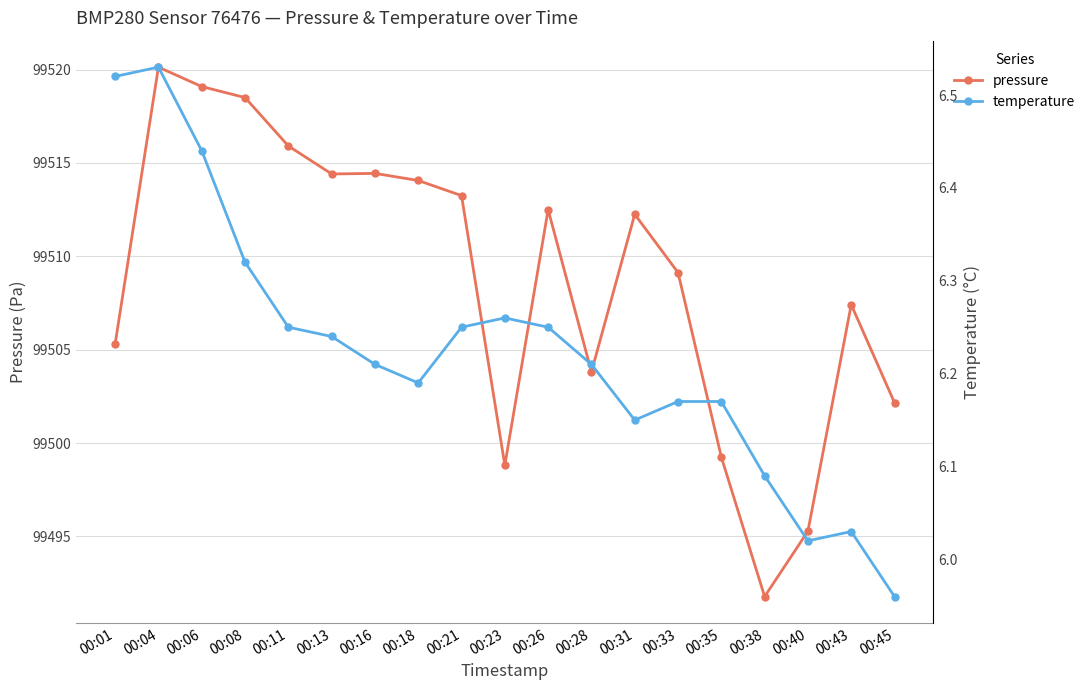

How many values in the pressure series are below 99512?

9